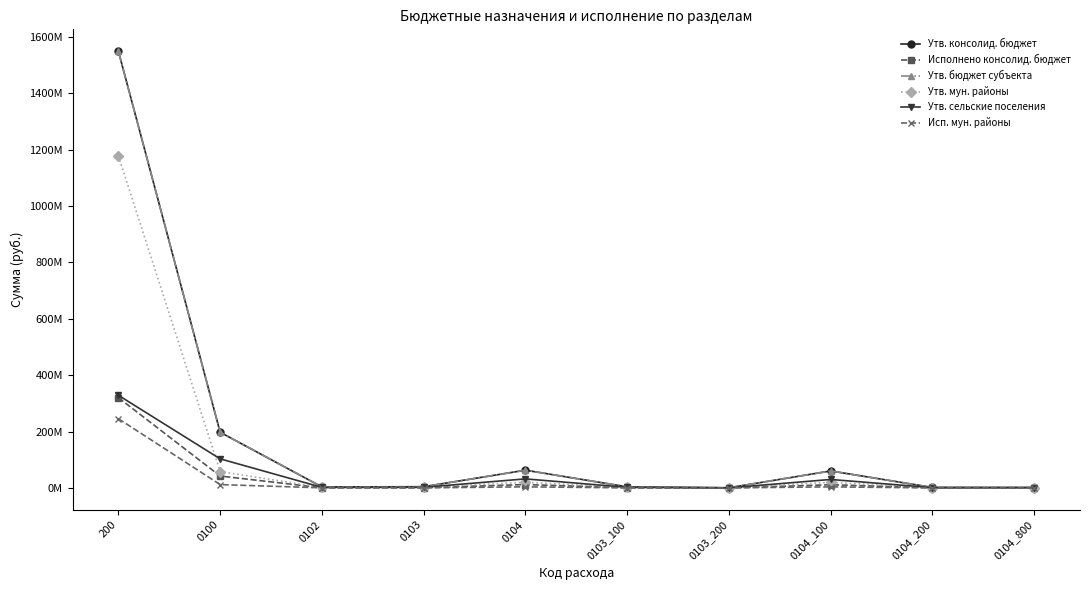

At which label does Утв. мун. районы reach its minimum?

0104_800